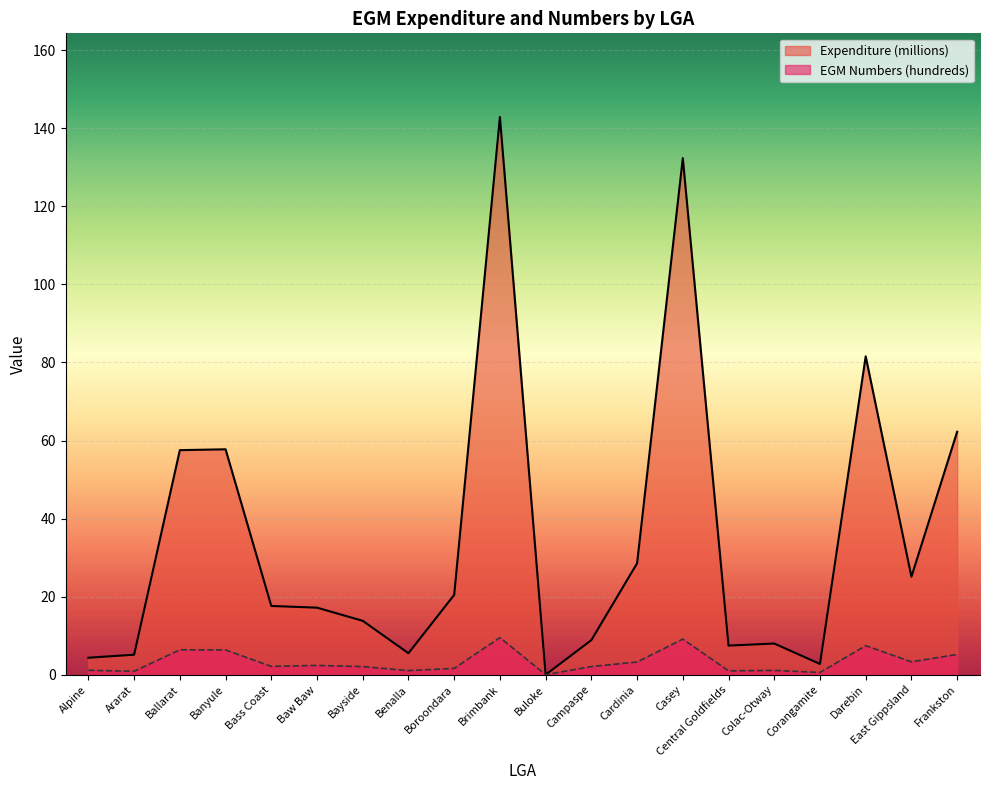

Reading left to right, what are all the values shown in this chart?

Expenditure (millions): 4.3	5.1	57.5	57.8	17.6	17.2	13.8	5.5	20.5	142.9	0.0	8.9	28.5	132.4	7.5	8.0	2.8	81.6	25.1	62.3
EGM Numbers (hundreds): 1.1	0.9	6.4	6.3	2.1	2.4	2.1	1.1	1.6	9.5	0.0	2.1	3.2	9.1	1.0	1.1	0.6	7.4	3.3	5.2